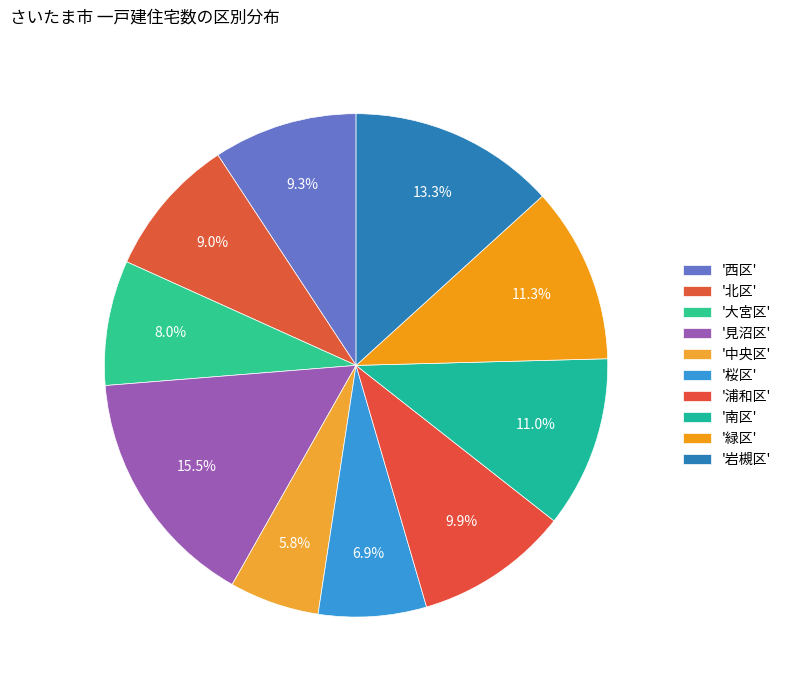

What is the smallest slice in the pie chart?

中央区